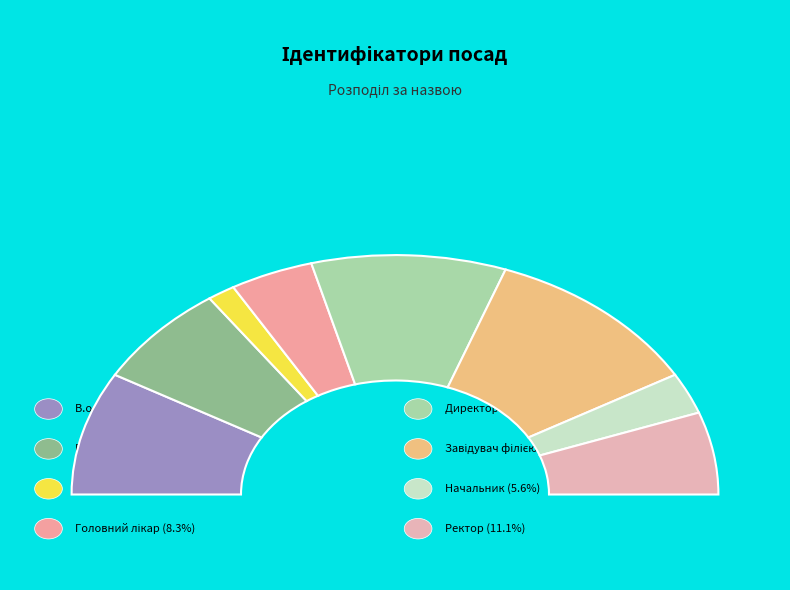

Which slice is the largest?

Завідувач філією